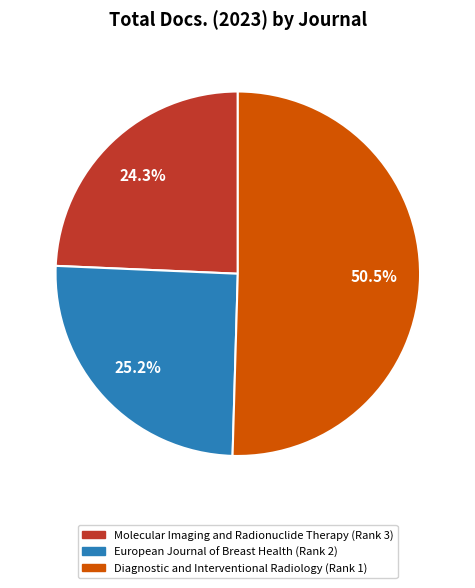

What percentage do Diagnostic and Interventional Radiology (Rank 1) and Molecular Imaging and Radionuclide Therapy (Rank 3) together represent?

74.8%